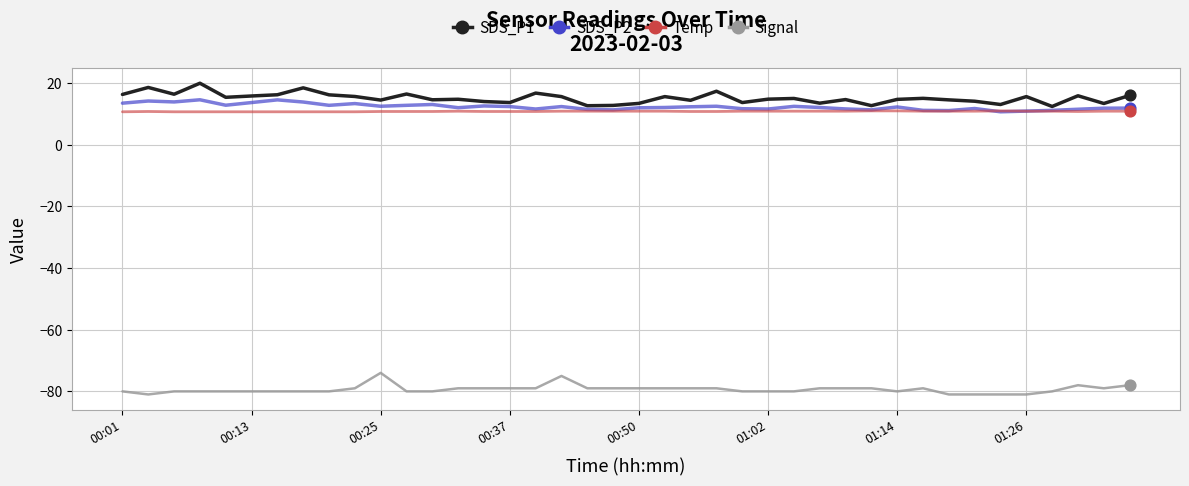

What are all the series names shown in the legend?

SDS_P1, SDS_P2, Temp, Signal